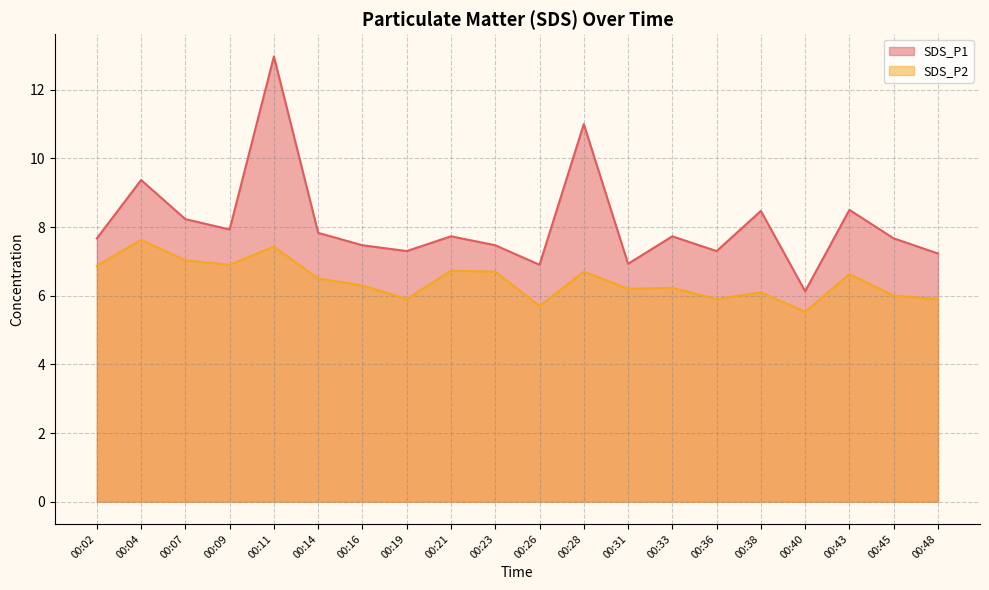

Read the SDS_P1 value at 00:11.

13.0